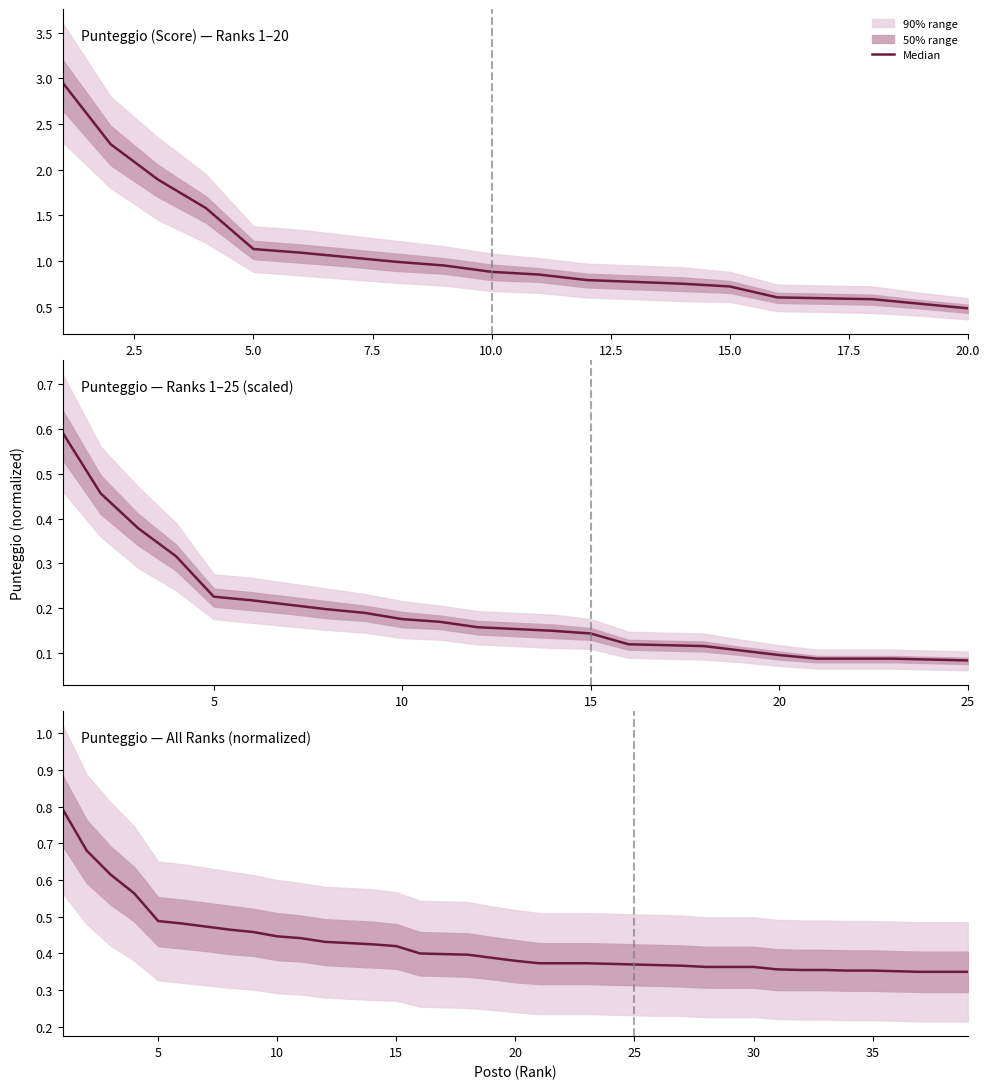

Count the values in the range 0 to 1.

39